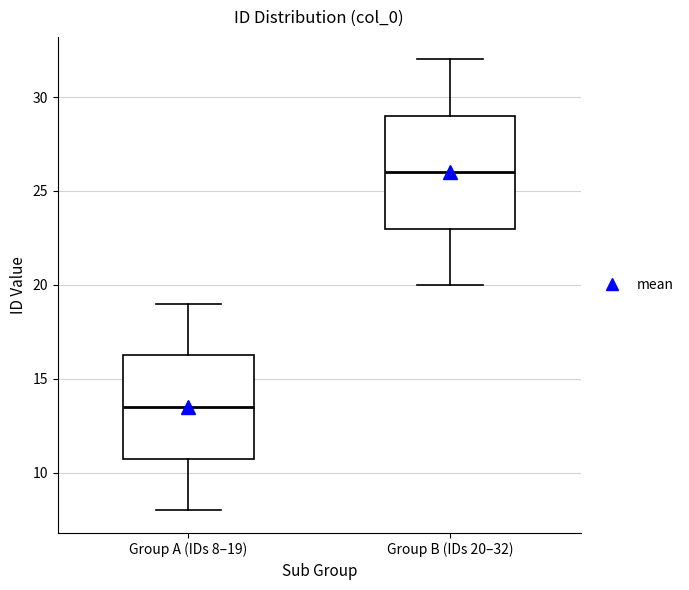

Which box is the tallest, from its lower edge to its upper edge?

Group B (IDs 20–32)